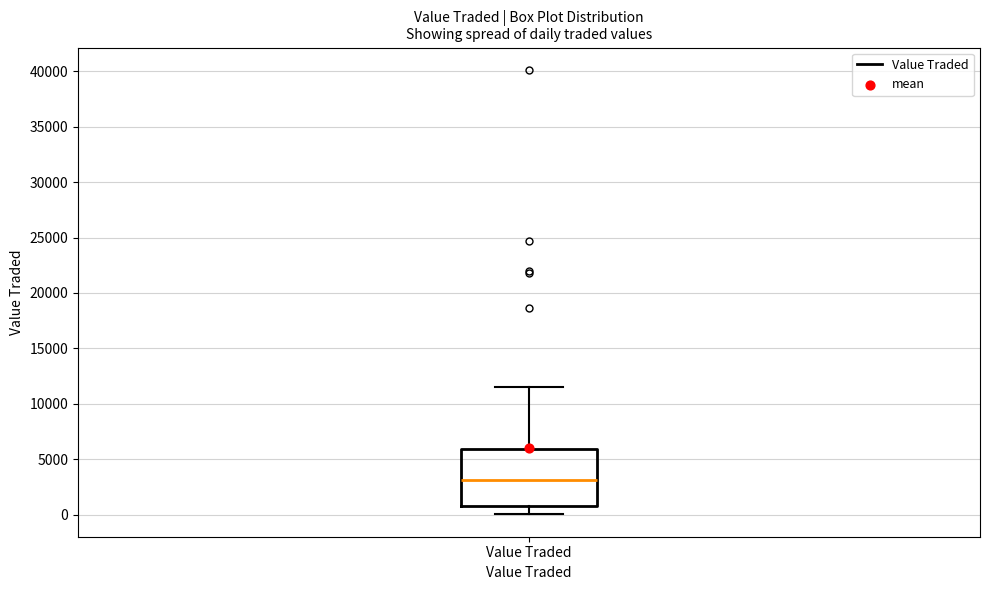

Read this box plot against the y-axis: the position of the median line, the range covered by the box, and the ends of both whiskers. The values are not printed on the chart, so give them approximately, as read against the axis.

median 3000, box 500 to 6000, whiskers 0 to 11500